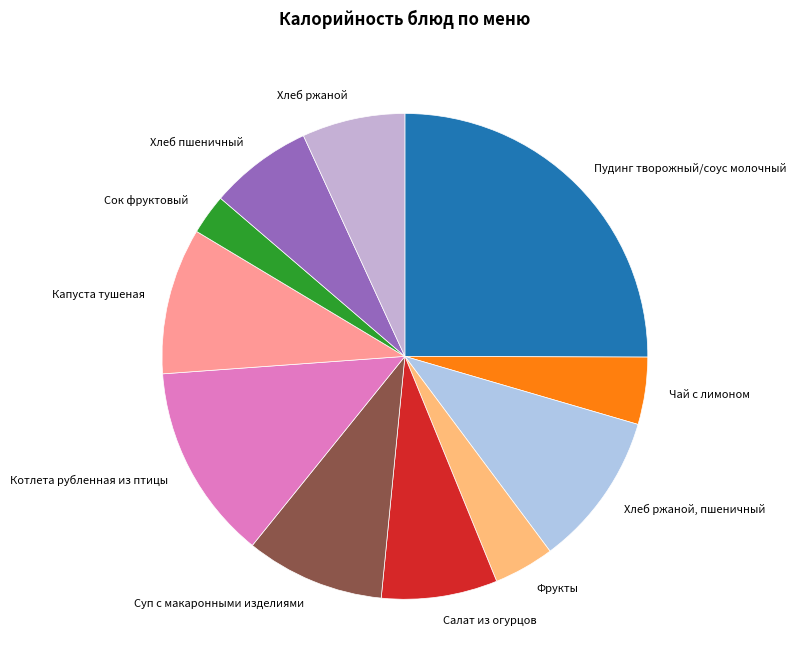

Does Капуста тушеная account for over 50% of the chart?

No